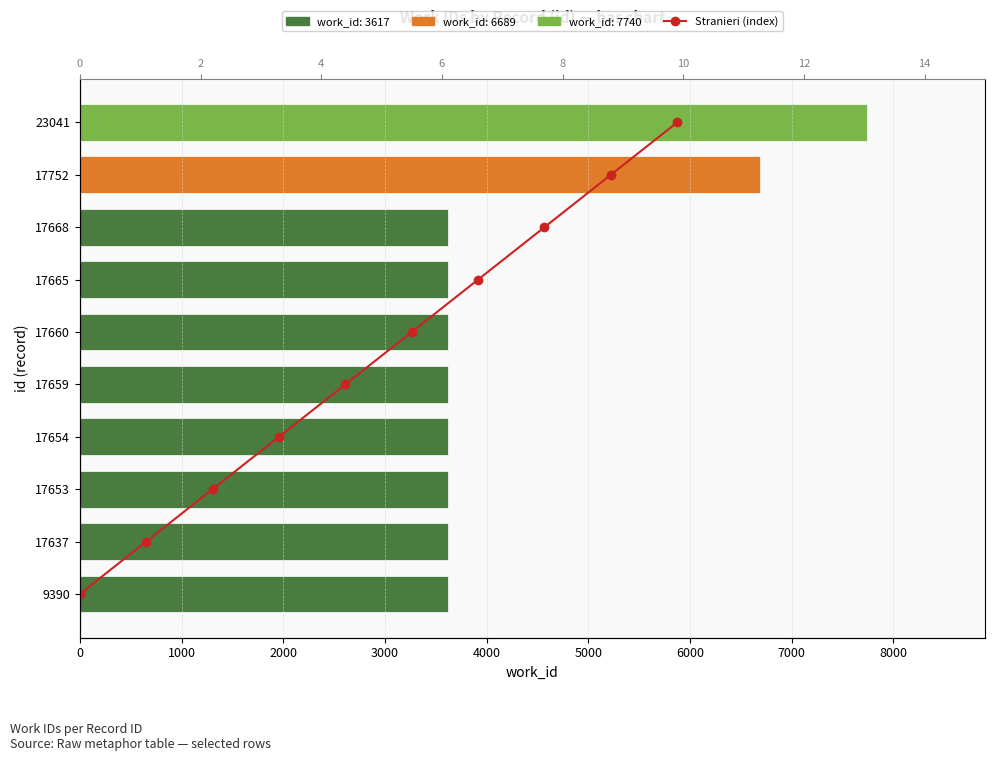

Which series has the largest range (max minus min)?

work_id